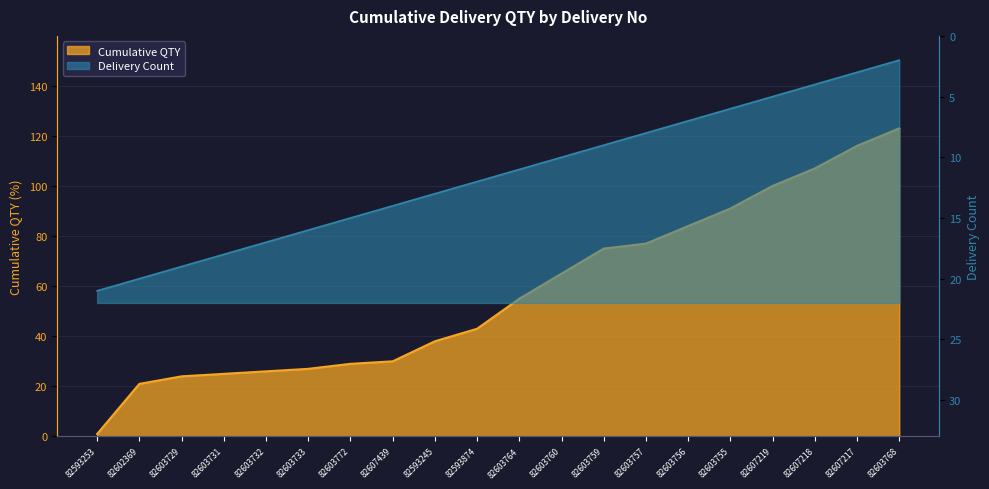

List the labels in order of Delivery Count value, smallest first.

82603768, 82607217, 82607218, 82607219, 82603755, 82603756, 82603757, 82603759, 82603760, 82603764, 82593874, 82593245, 82607439, 82603772, 82603733, 82603732, 82603731, 82603729, 82602369, 82593253